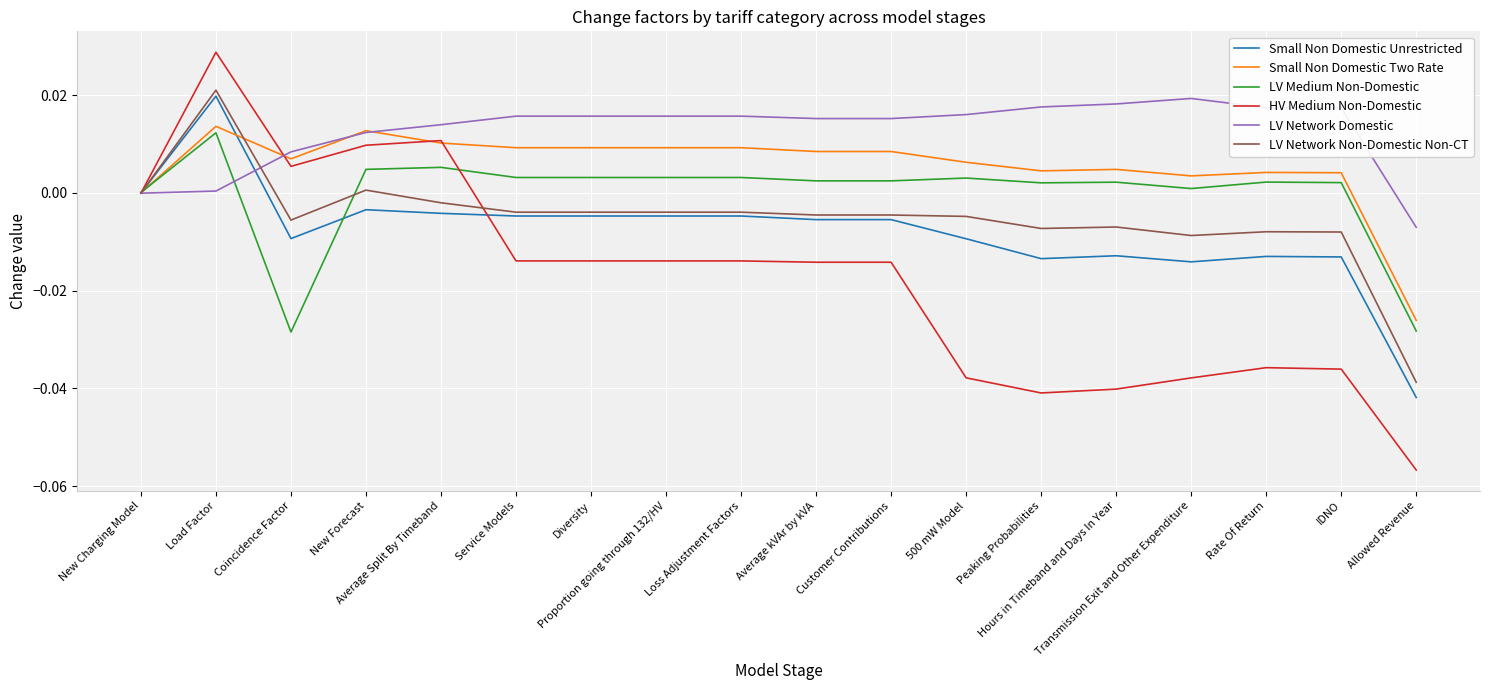

Which series has the largest range (max minus min)?

HV Medium Non-Domestic